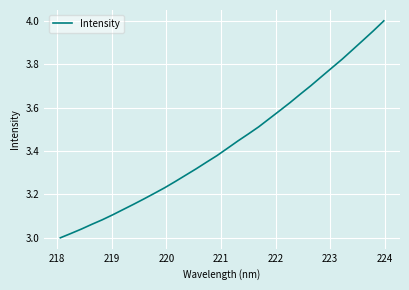

Reading left to right, list all the values displayed in this chart.

3.0	3.0	3.0	3.1	3.1	3.1	3.1	3.2	3.2	3.2	3.2	3.3	3.3	3.3	3.3	3.4	3.4	3.4	3.5	3.5	3.5	3.6	3.6	3.7	3.7	3.7	3.8	3.8	3.9	3.9	4.0	4.0